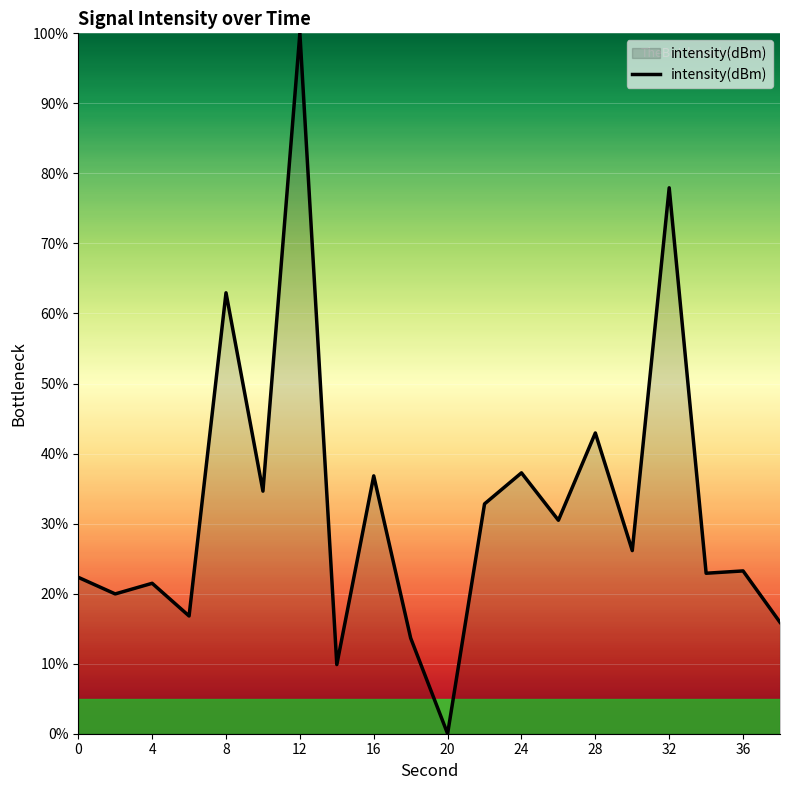

What is the difference between the second highest and second lowest values?

68.1